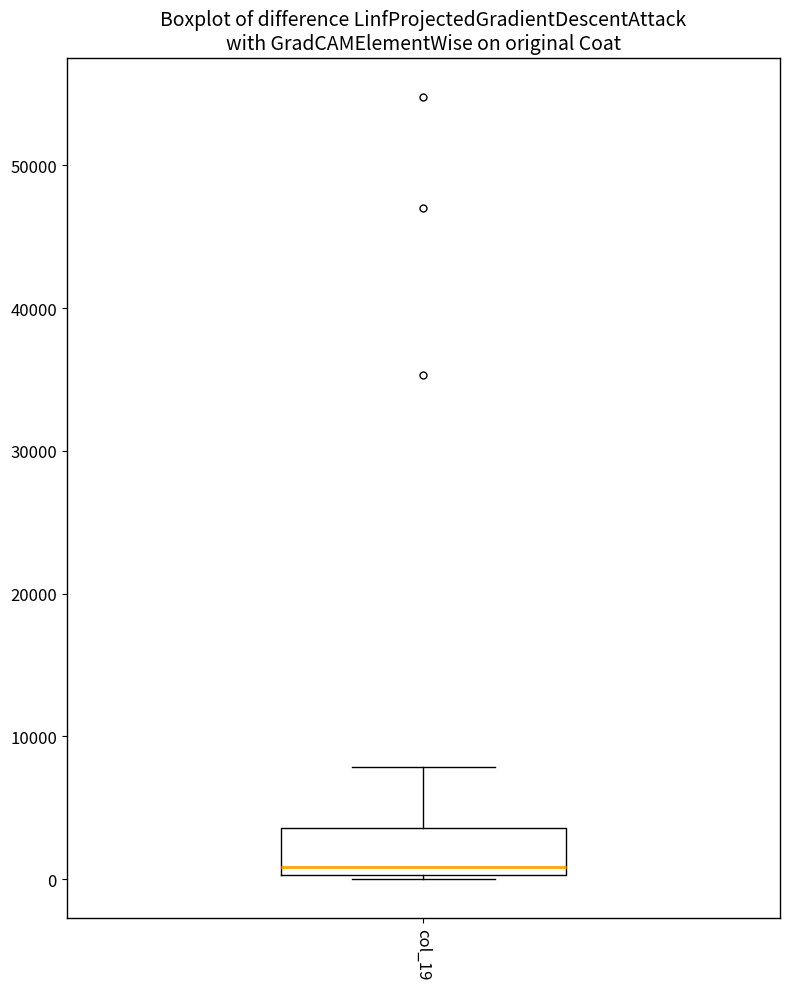

Where is the upper edge of the box for col_19 on the y-axis? The values are not printed on the chart, so give them approximately, as read against the axis.

4000